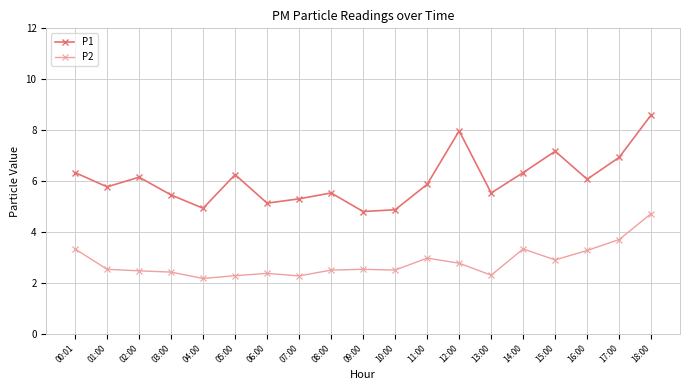

Where is the first local minimum for P1?

01:00